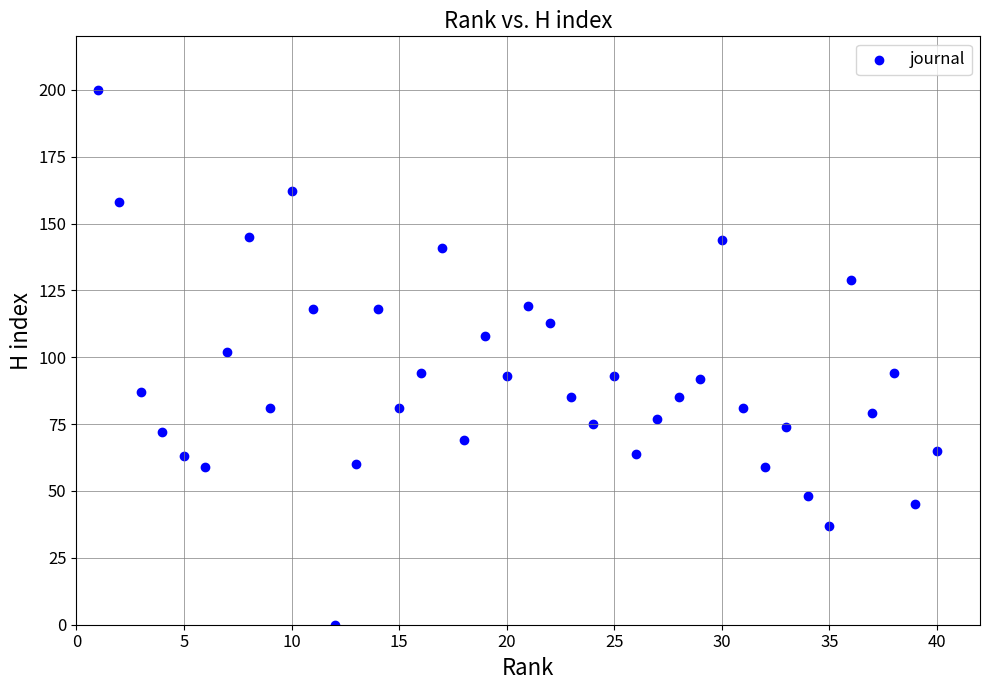

What is the range of Y values (max minus min)?

200